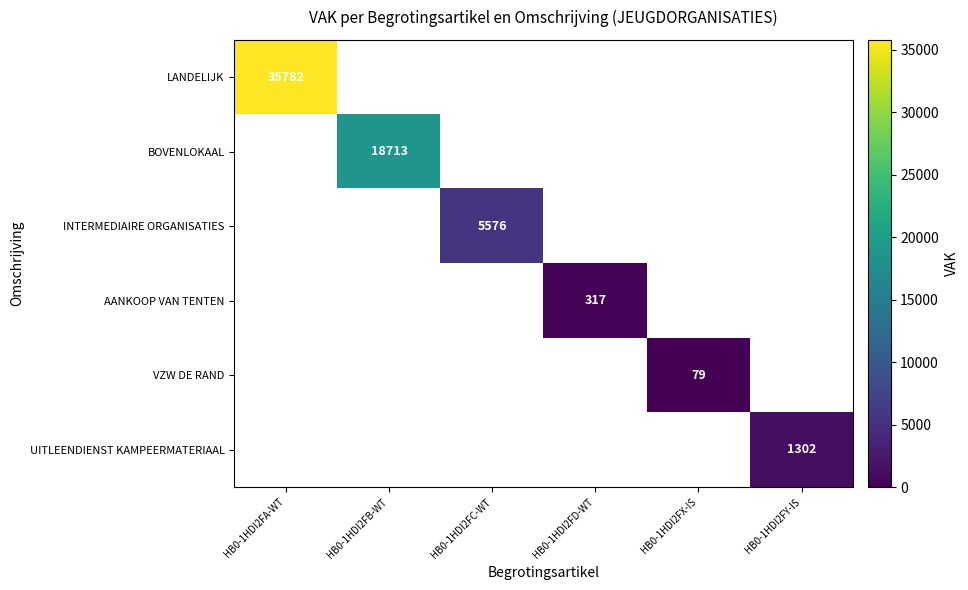

The value of INTERMEDIAIRE ORGANISATIES at HB0-1HDI2FC-WT is 2086.8. True or false?

False